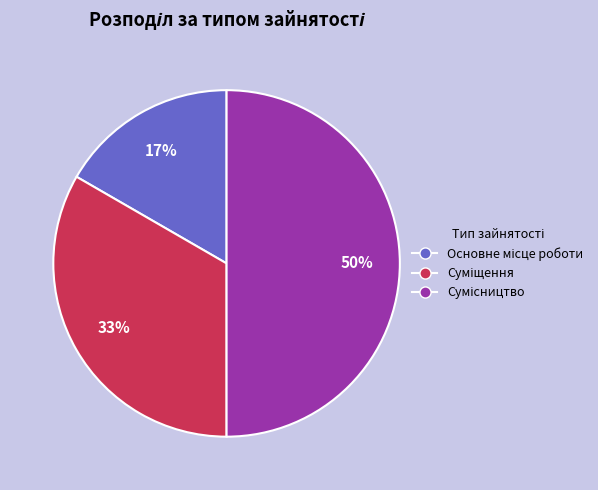

To the nearest percent, what is the difference between the largest and smallest slice percentages?

33%